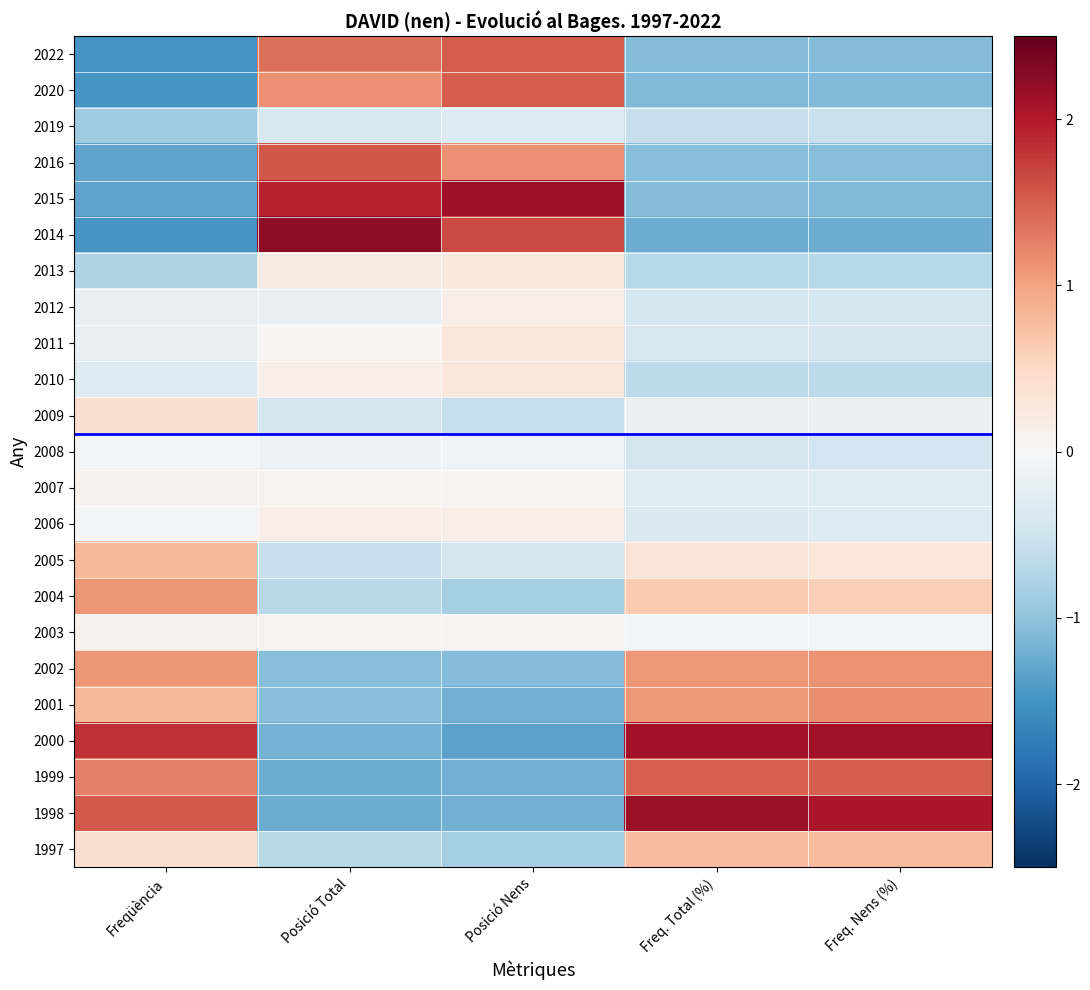

What is the difference between the highest and lowest values at Freq. Nens (%)?

3.4